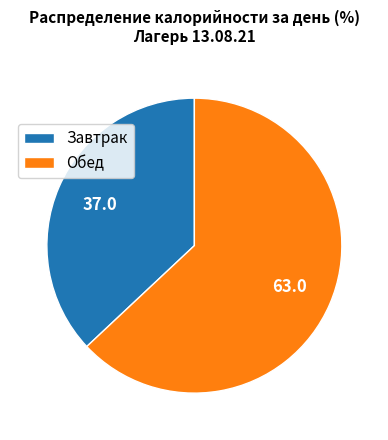

Which category has the smallest portion of the pie?

Завтрак